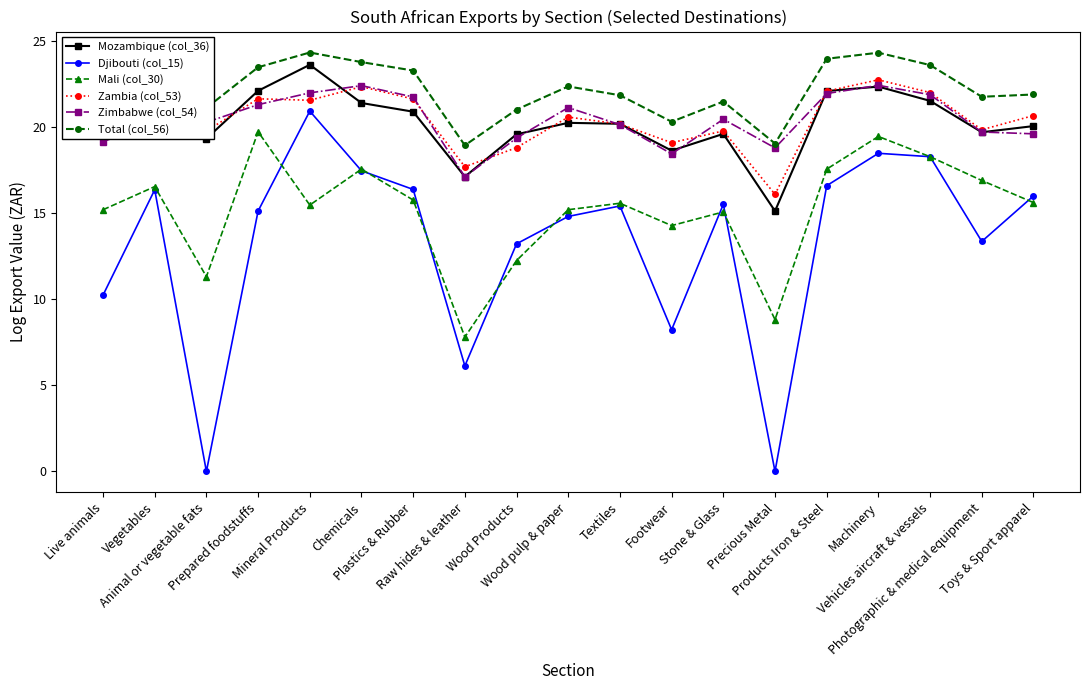

True or false: Zambia (col_53) has more than 1 points higher than both neighbors.

True